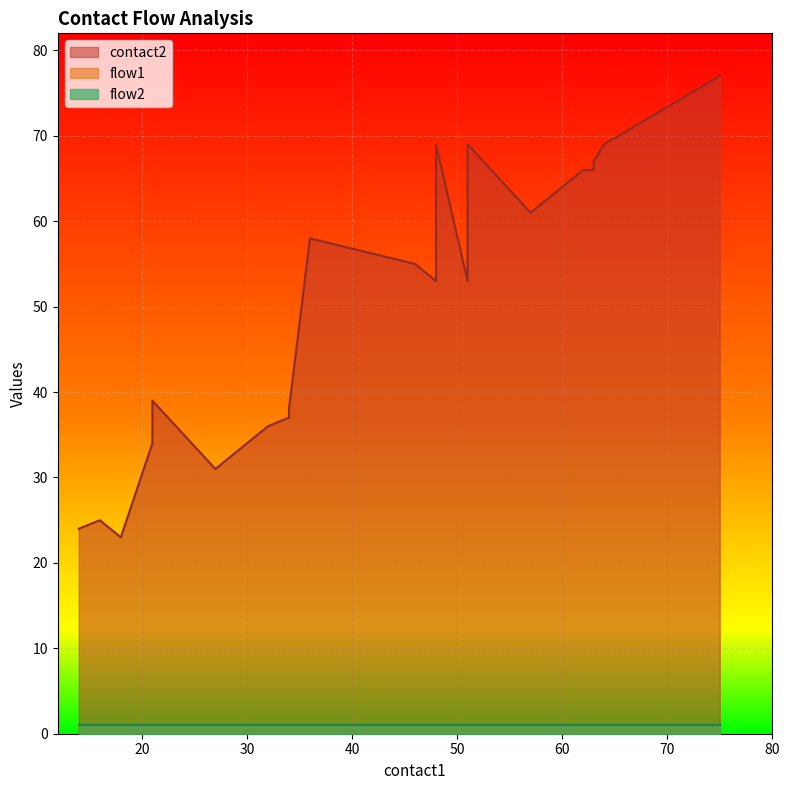

True or false: flow2 has more than 2 interior local peaks.

False